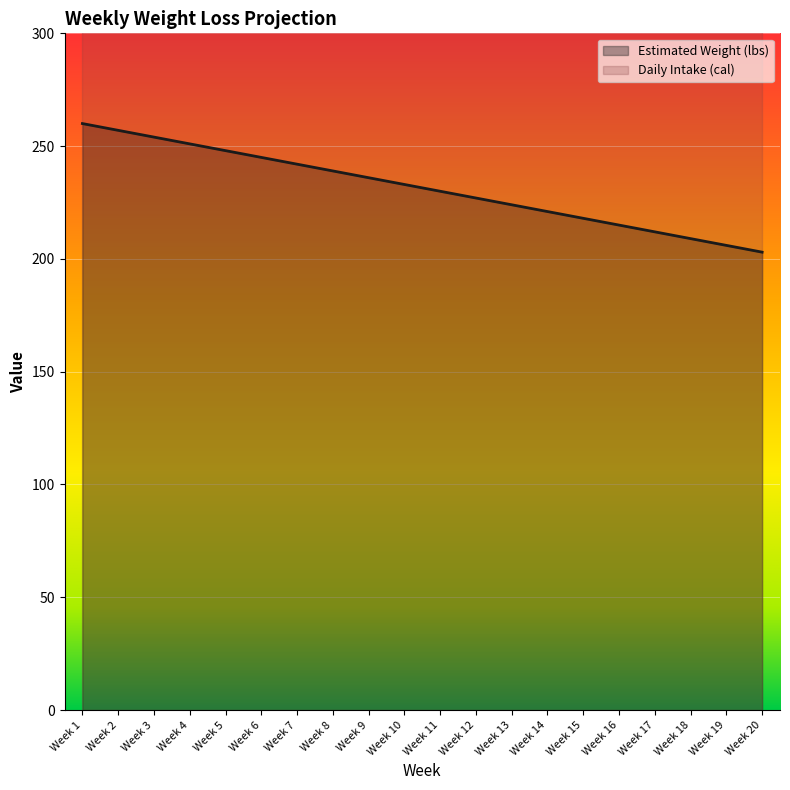

Approximately how many times larger is the value at Week 14 compared to Week 12?

1.0